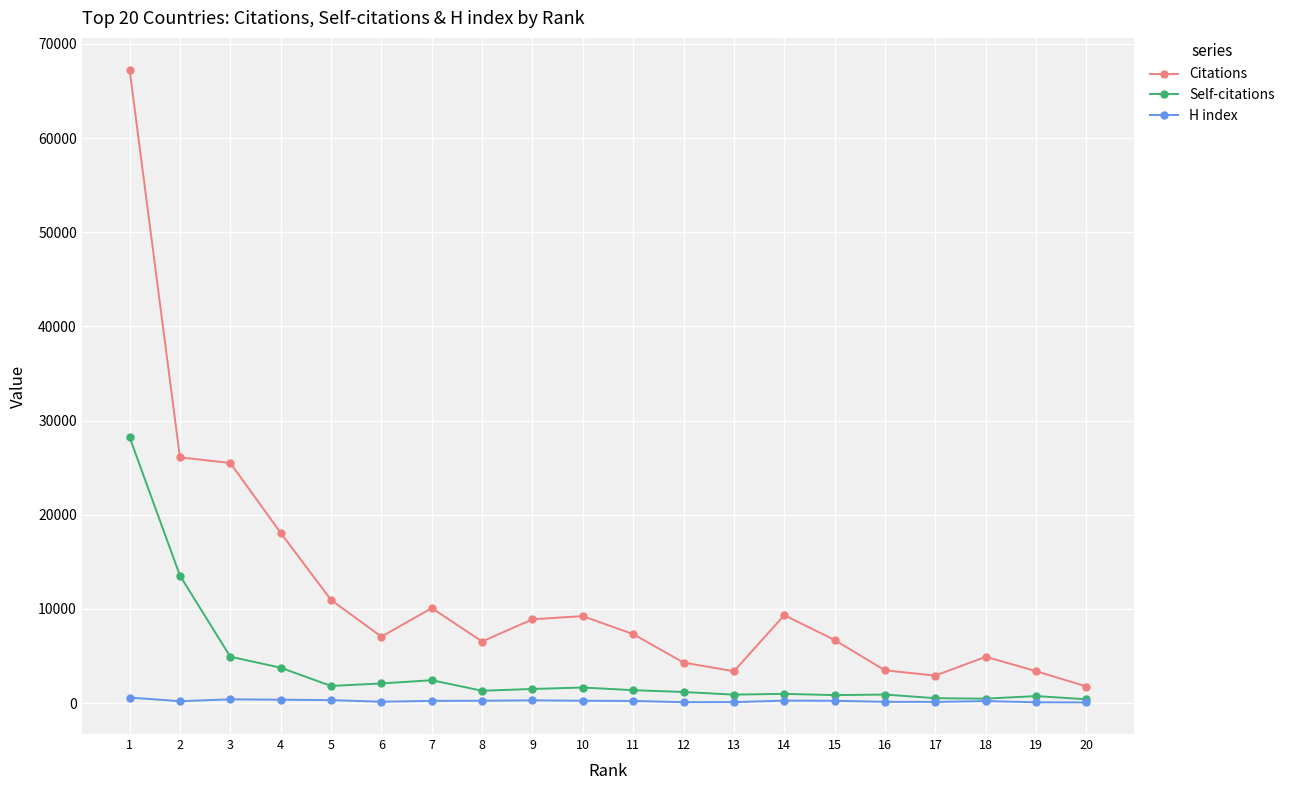

How many distinct data groups are displayed?

3